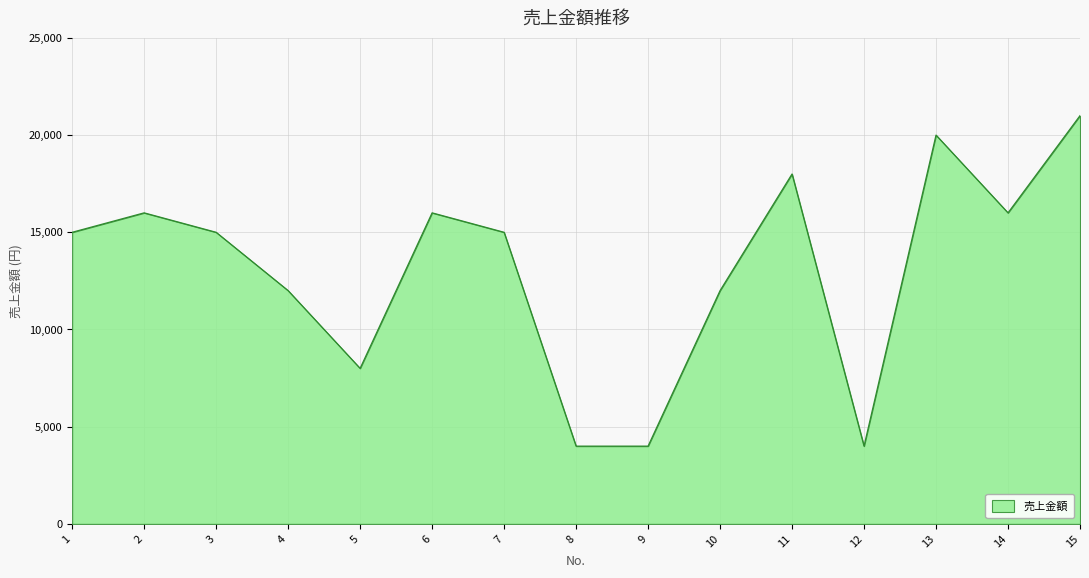

What is the sum of all values?

196000